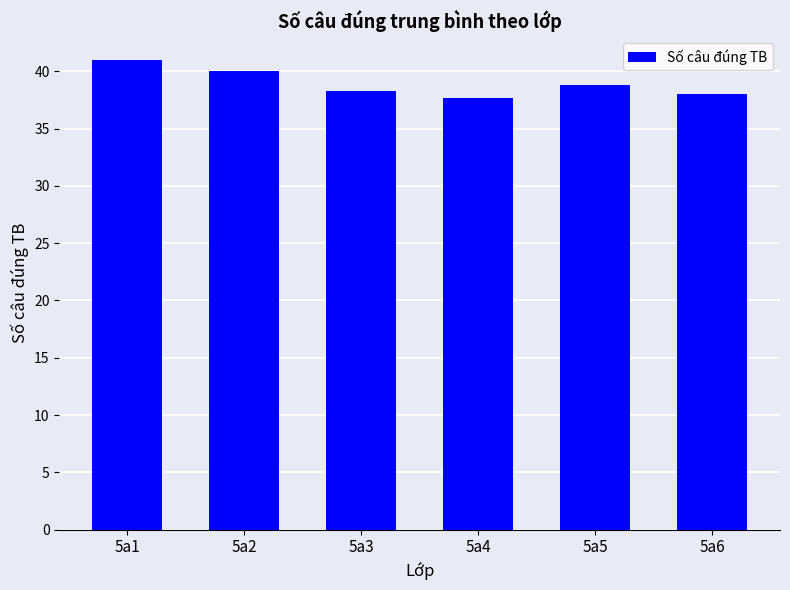

What is the difference between the maximum and minimum values?

3.3